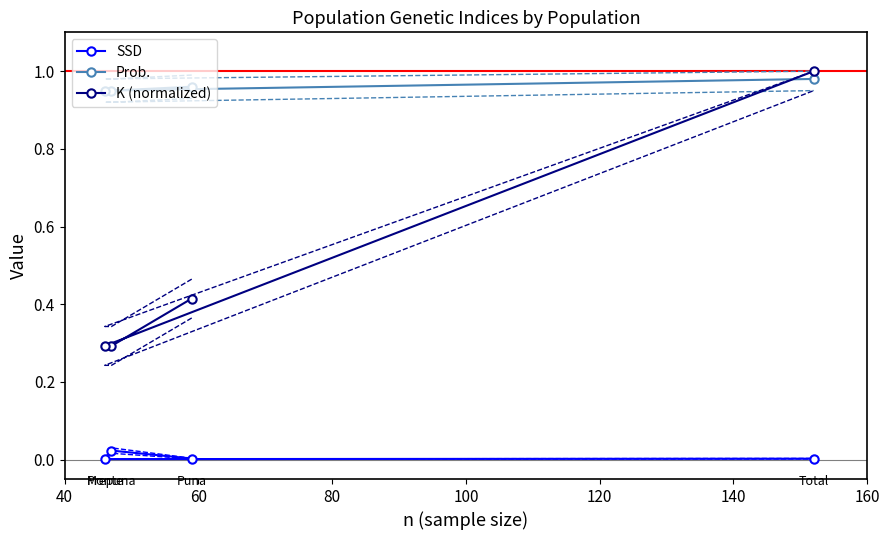

What are all the series names shown in the legend?

SSD, Prob., K (normalized)